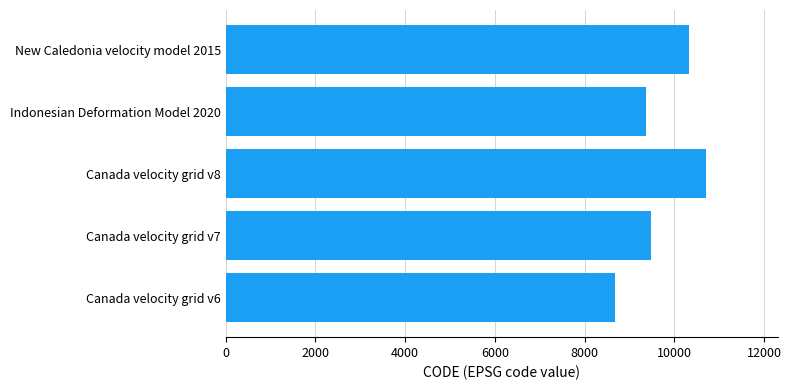

Rank the categories by value from highest to lowest.

Canada velocity grid v8, New Caledonia velocity model 2015, Canada velocity grid v7, Indonesian Deformation Model 2020, Canada velocity grid v6